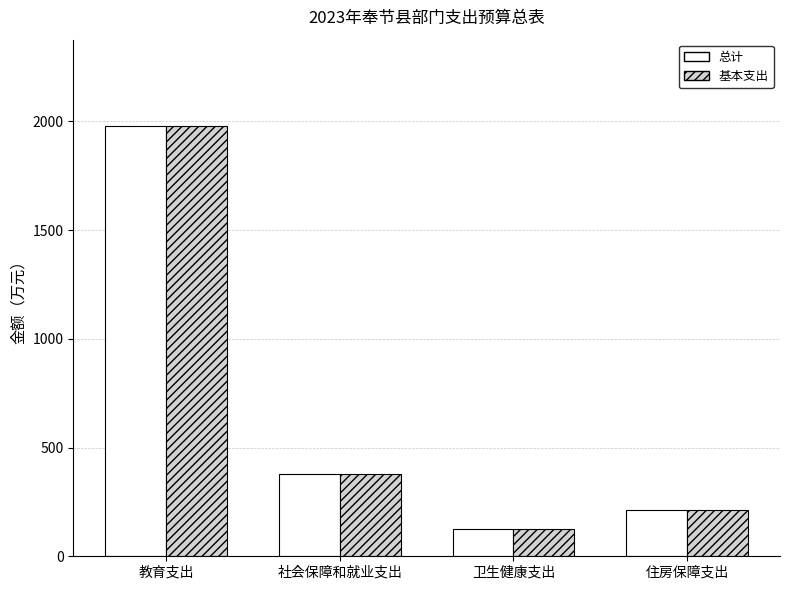

Does the chart contain any negative values?

No